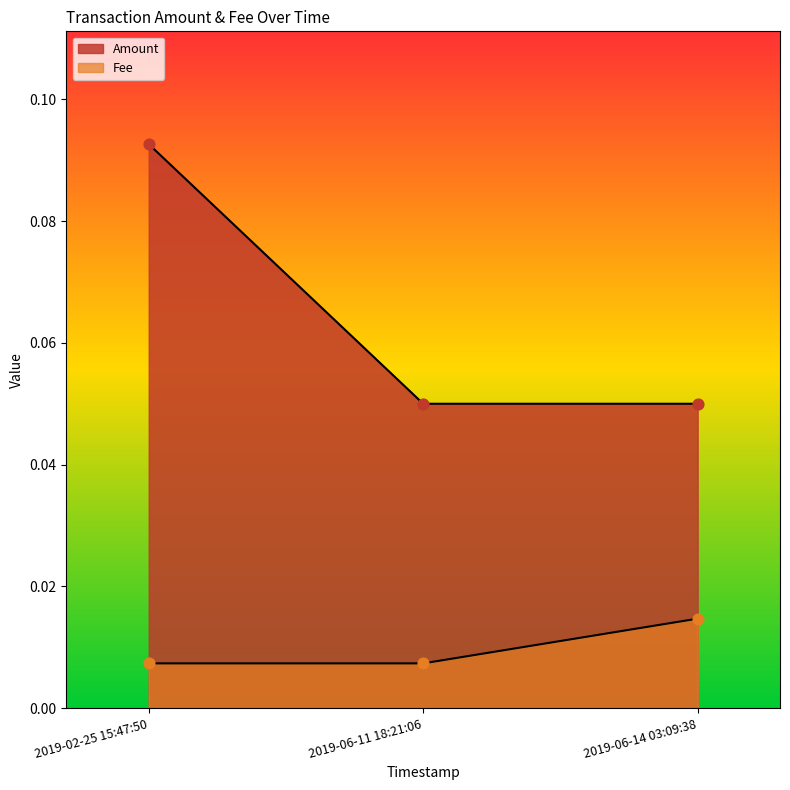

Which series reaches the minimum Y coordinate?

Fee